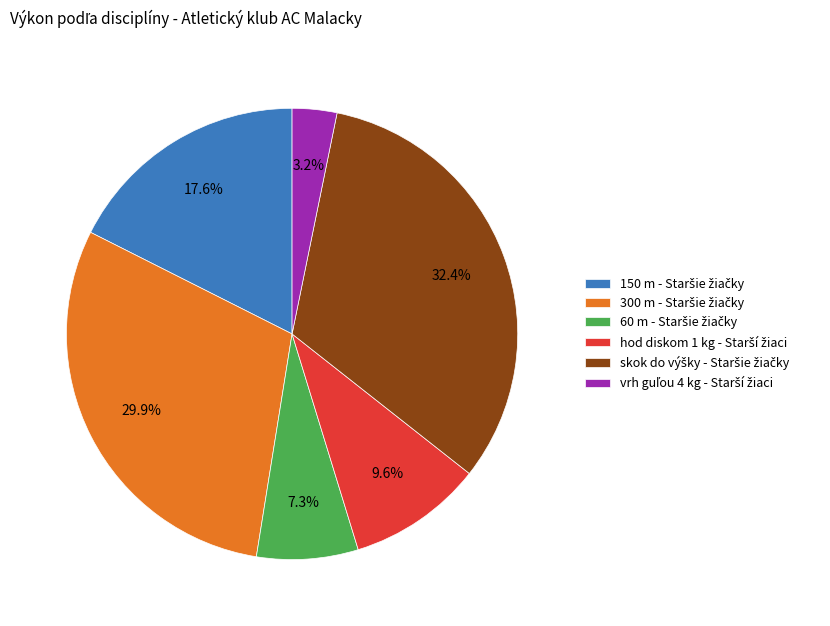

Is there a majority slice in this chart?

No